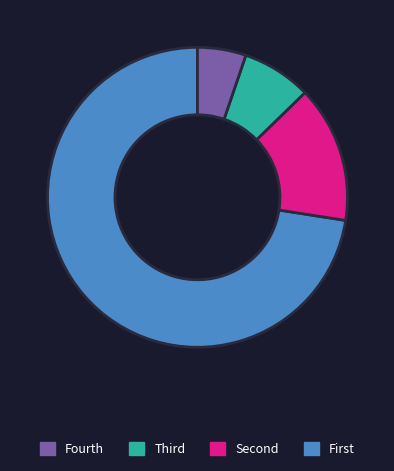

Is there a majority slice in this chart?

Yes